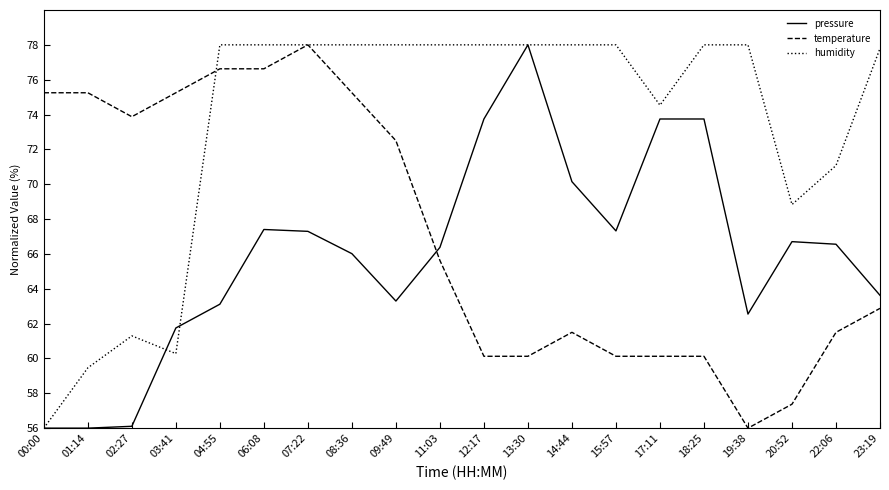

What position from the left is 08:36?

8